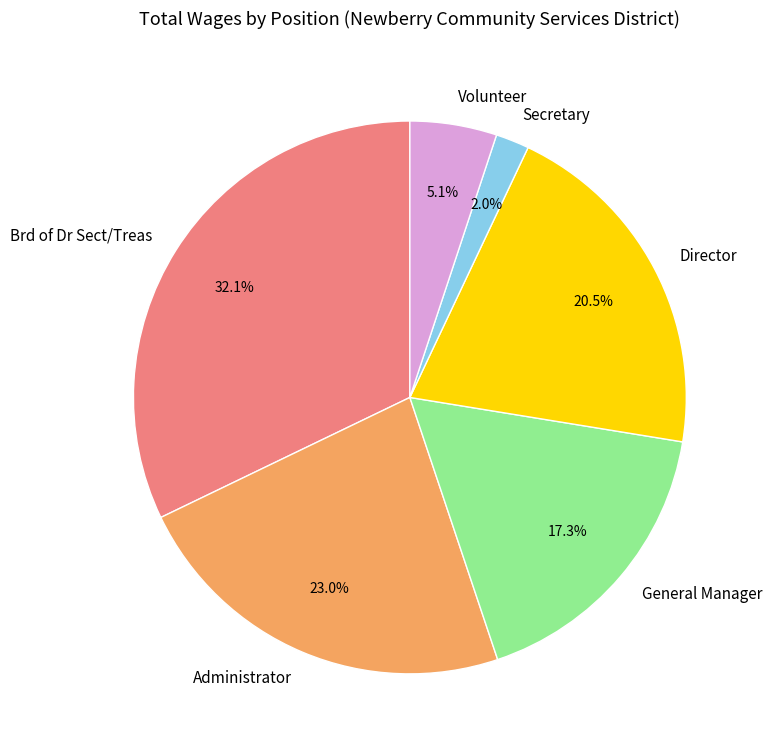

What percentage do Volunteer and Brd of Dr Sect/Treas together represent?

37.2%